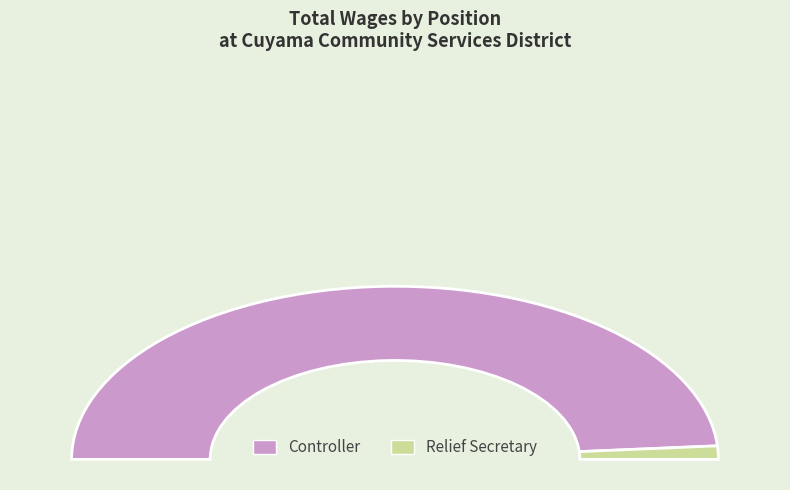

To the nearest percent, what portion does Relief Secretary represent?

2%